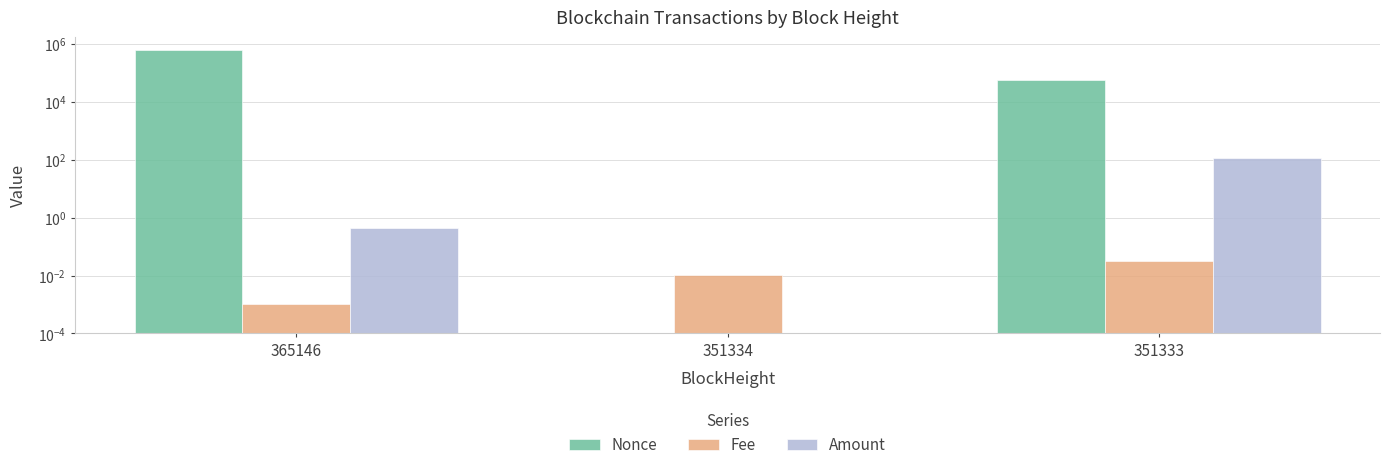

Reading left to right, list all the values displayed in this chart.

Nonce: 606641.0	0.0	58369.0
Fee: 0.0	0.0	0.0
Amount: 0.4	0.0	119.1